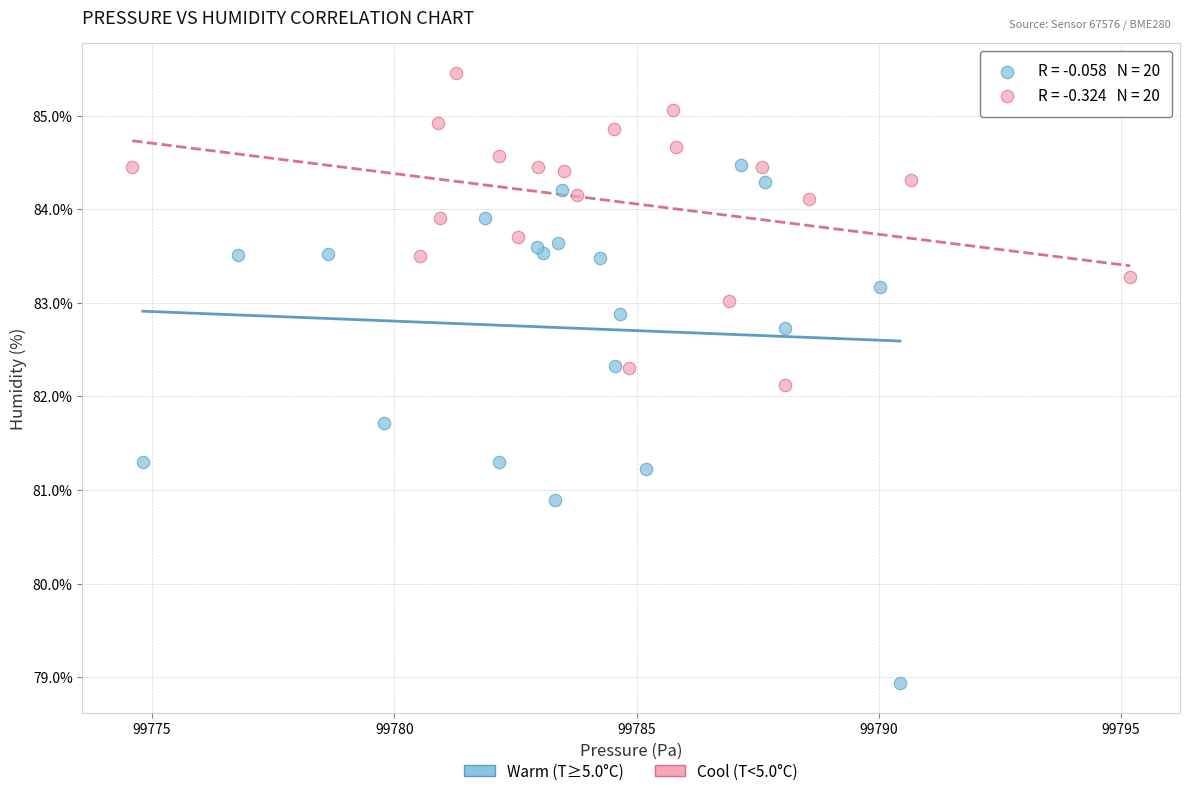

Which series reaches the maximum Y coordinate?

Cool (T<5.0°C)